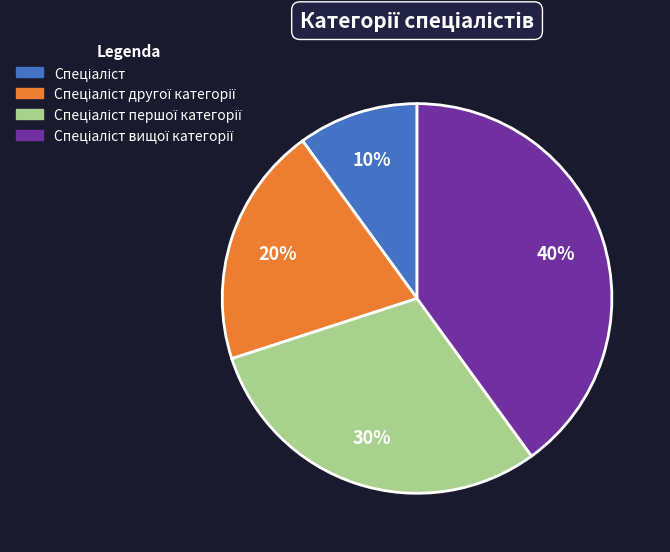

To the nearest percent, what is the average slice percentage?

25%